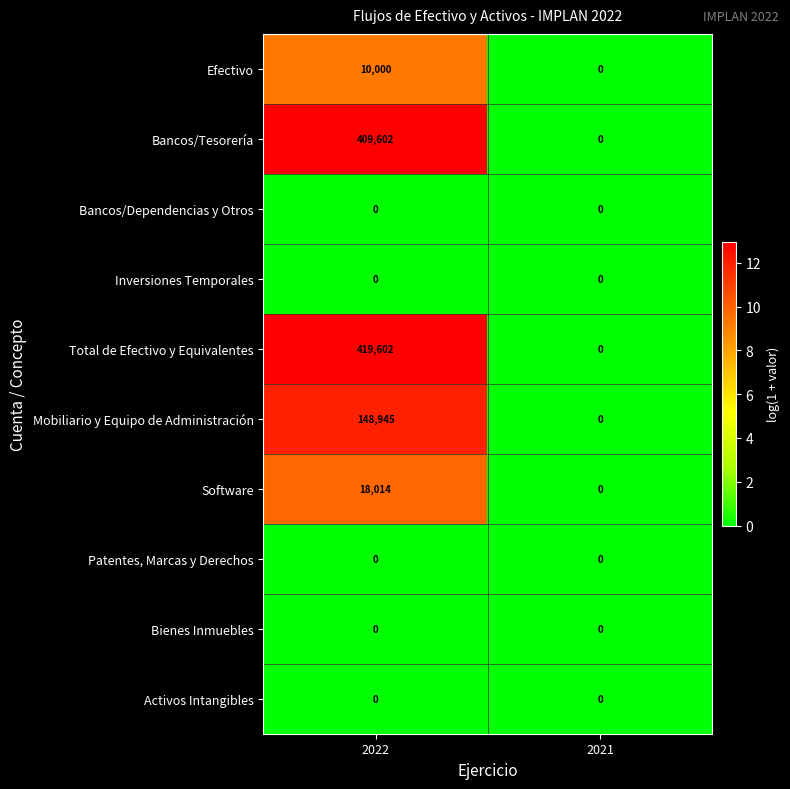

Which series has the largest total across all categories?

Total de Efectivo y Equivalentes